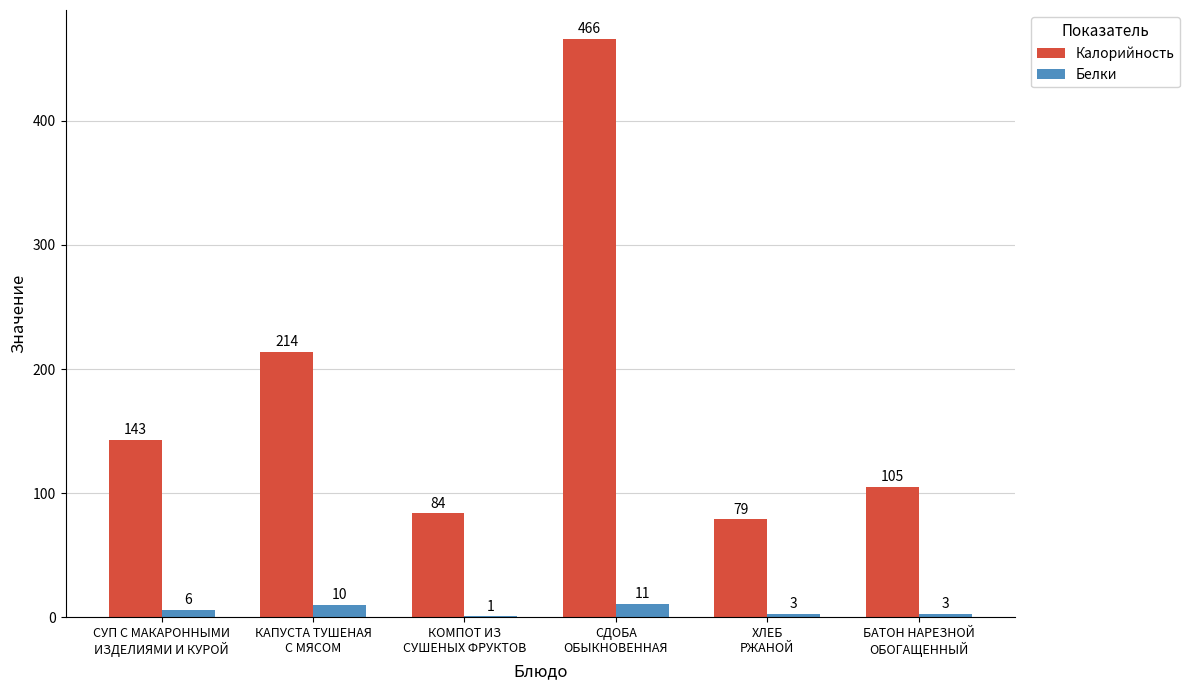

What is the highest value of the Белки series?

11